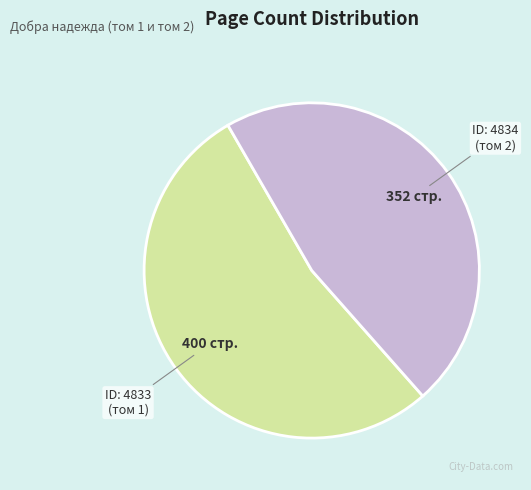

Is there any slice that represents more than half of the pie?

Yes